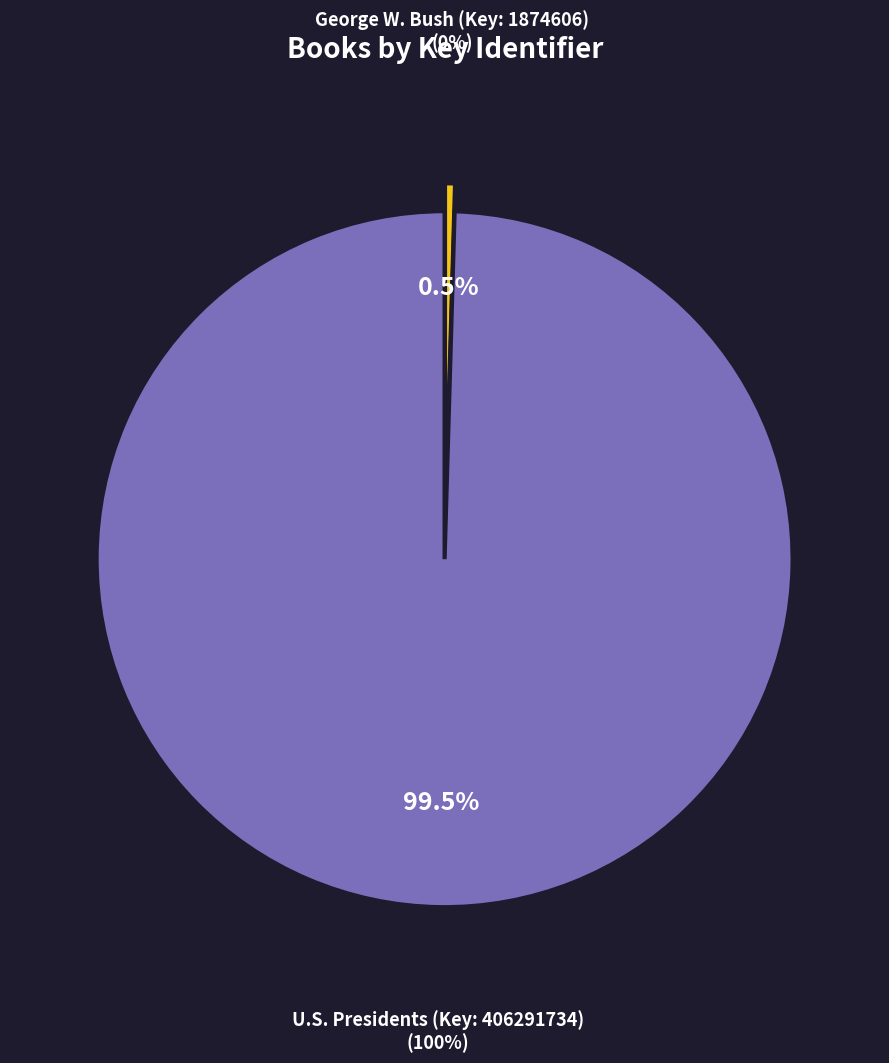

How many slices are in this pie chart?

2